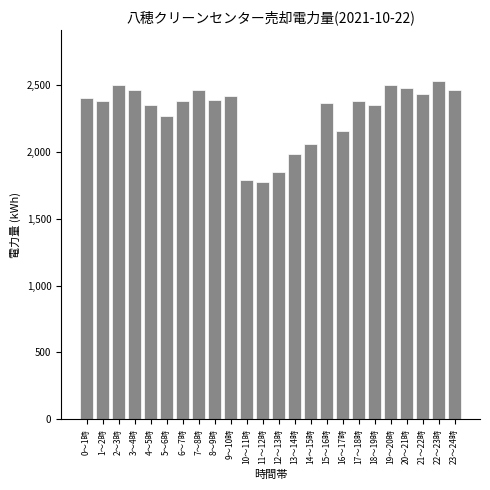

Reading left to right, extract all data points from this chart.

0～1時=2408	1～2時=2380	2～3時=2506	3～4時=2464	4～5時=2352	5～6時=2268	6～7時=2380	7～8時=2464	8～9時=2394	9～10時=2422	10～11時=1792	11～12時=1778	12～13時=1848	13～14時=1988	14～15時=2058	15～16時=2366	16～17時=2156	17～18時=2380	18～19時=2352	19～20時=2506	20～21時=2478	21～22時=2436	22～23時=2534	23～24時=2464